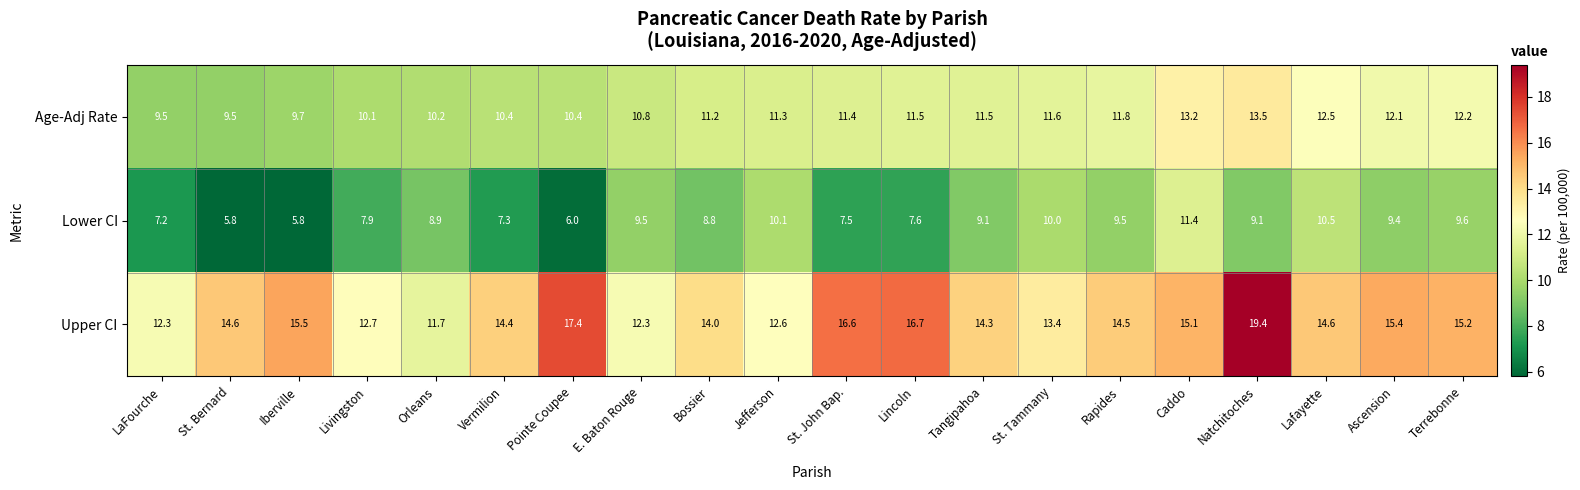

Which series has the largest total across all categories?

Upper CI